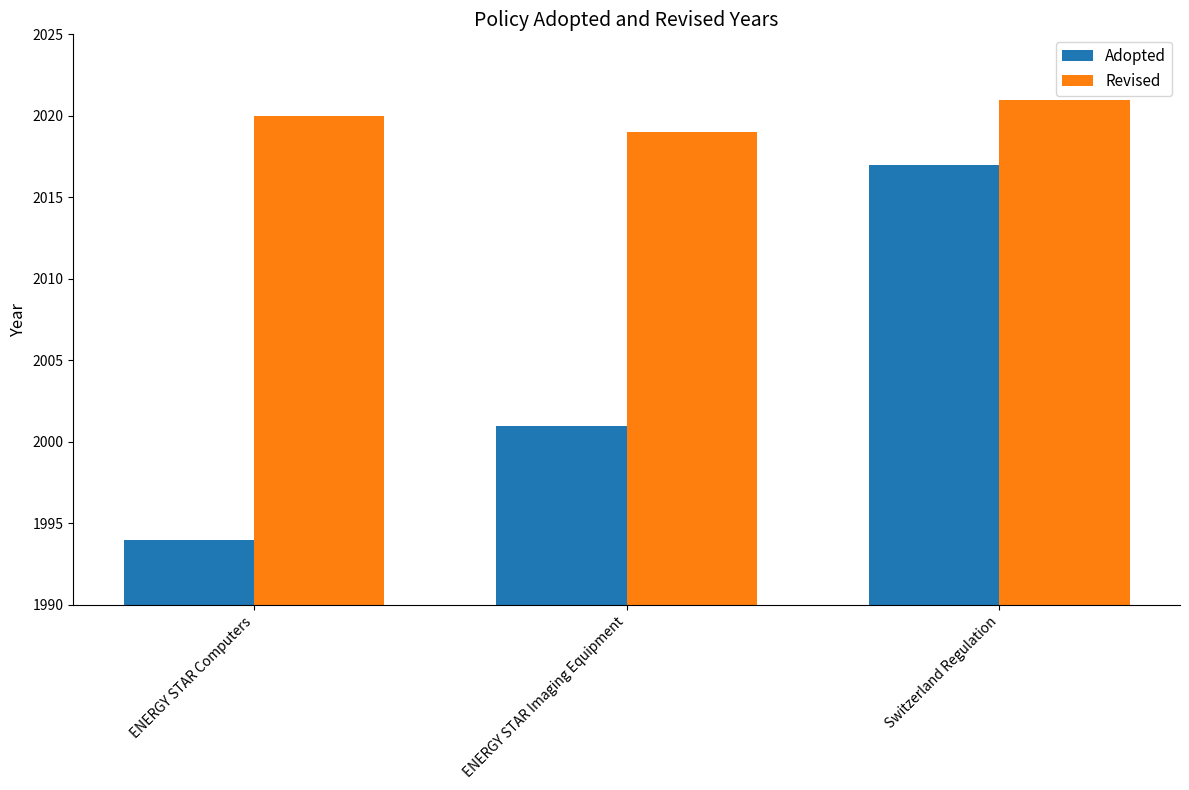

The value of Adopted at Switzerland Regulation is 2642. True or false?

False